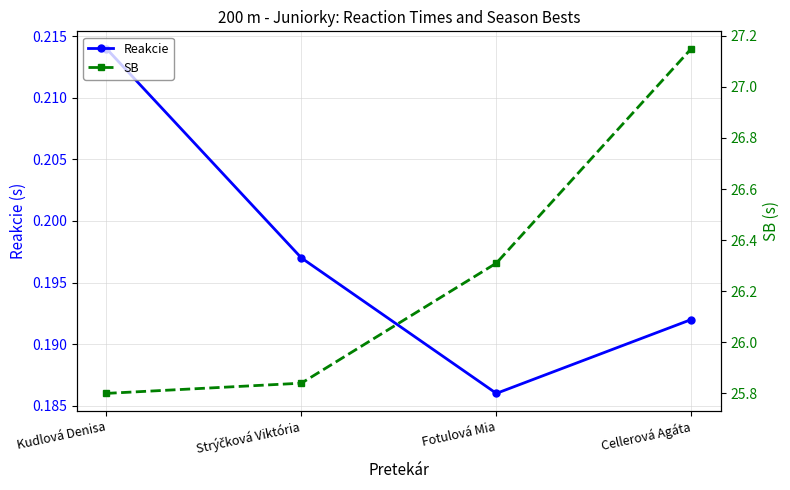

Count the number of data series in this chart.

2